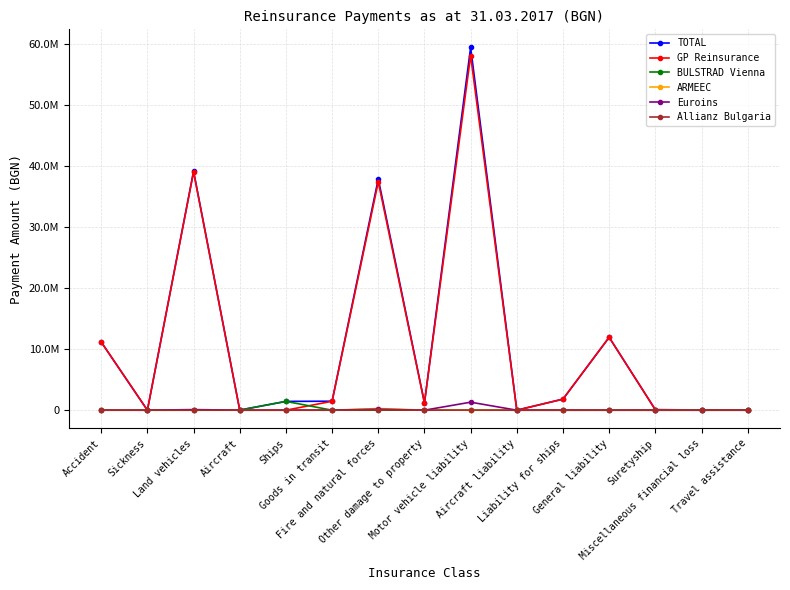

Reading left to right, transcribe all the data shown in this chart.

TOTAL: Accident=11155691.1	Sickness=113.4	Land vehicles=39093122.3	Aircraft=19558.3	Ships=1441166.2	Goods in transit=1469530.0	Fire and natural forces=37847301.0	Other damage to property=1208039.9	Motor vehicle liability=59351166.5	Aircraft liability=1083.3	Liability for ships=1811546.0	General liability=11928909.5	Suretyship=80247.0	Miscellaneous financial loss=40021.0	Travel assistance=33802.0
GP Reinsurance: Accident=11150591.1	Sickness=0.0	Land vehicles=38993633.5	Aircraft=0.0	Ships=0.0	Goods in transit=1463461.5	Fire and natural forces=37355625.0	Other damage to property=1177323.3	Motor vehicle liability=58020375.0	Aircraft liability=0.0	Liability for ships=1811546.0	General liability=11927579.0	Suretyship=80247.0	Miscellaneous financial loss=40021.0	Travel assistance=33802.0
BULSTRAD Vienna: Accident=5100.0	Sickness=0.0	Land vehicles=0.0	Aircraft=19558.3	Ships=1441166.2	Goods in transit=0.0	Fire and natural forces=479.2	Other damage to property=30716.6	Motor vehicle liability=0.0	Aircraft liability=0.0	Liability for ships=0.0	General liability=0.0	Suretyship=0.0	Miscellaneous financial loss=0.0	Travel assistance=0.0
ARMEEC: Accident=0.0	Sickness=0.0	Land vehicles=0.0	Aircraft=0.0	Ships=0.0	Goods in transit=0.0	Fire and natural forces=276050.6	Other damage to property=0.0	Motor vehicle liability=0.0	Aircraft liability=1083.3	Liability for ships=0.0	General liability=1330.5	Suretyship=0.0	Miscellaneous financial loss=0.0	Travel assistance=0.0
Euroins: Accident=0.0	Sickness=113.4	Land vehicles=99488.8	Aircraft=0.0	Ships=0.0	Goods in transit=6068.5	Fire and natural forces=163915.3	Other damage to property=0.0	Motor vehicle liability=1310730.6	Aircraft liability=0.0	Liability for ships=0.0	General liability=0.0	Suretyship=0.0	Miscellaneous financial loss=0.0	Travel assistance=0.0
Allianz Bulgaria: Accident=0.0	Sickness=0.0	Land vehicles=0.0	Aircraft=0.0	Ships=0.0	Goods in transit=0.0	Fire and natural forces=47252.7	Other damage to property=0.0	Motor vehicle liability=20060.9	Aircraft liability=0.0	Liability for ships=0.0	General liability=0.0	Suretyship=0.0	Miscellaneous financial loss=0.0	Travel assistance=0.0